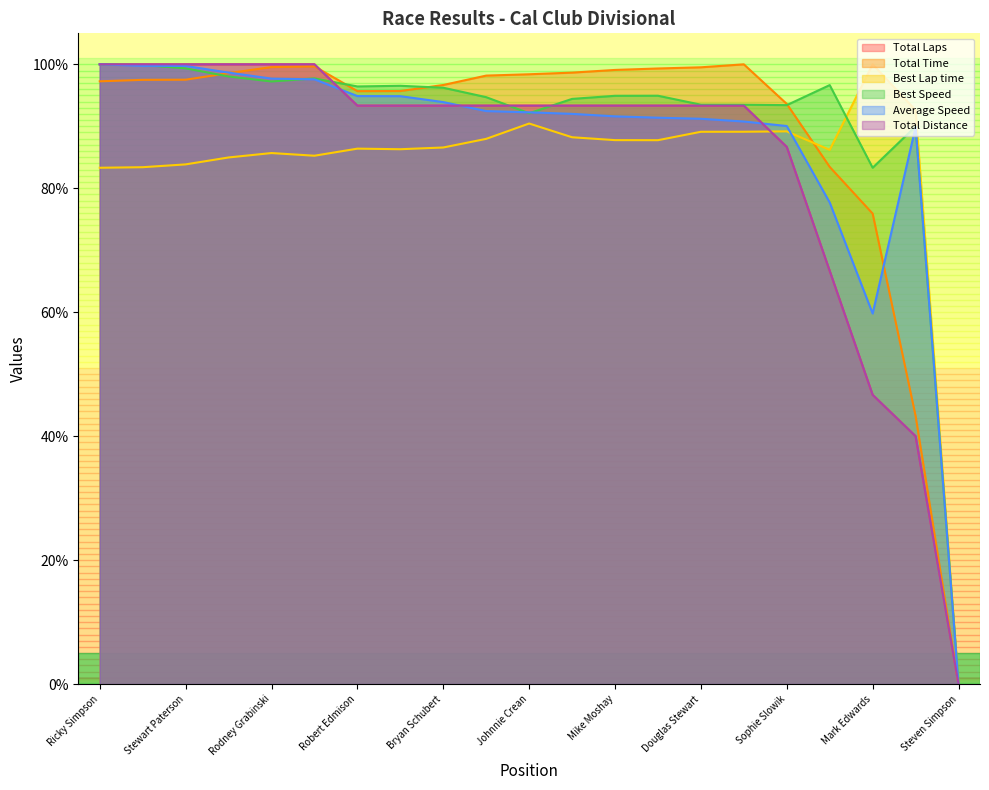

True or false: Best Lap time has more than 0 points higher than both neighbors.

True